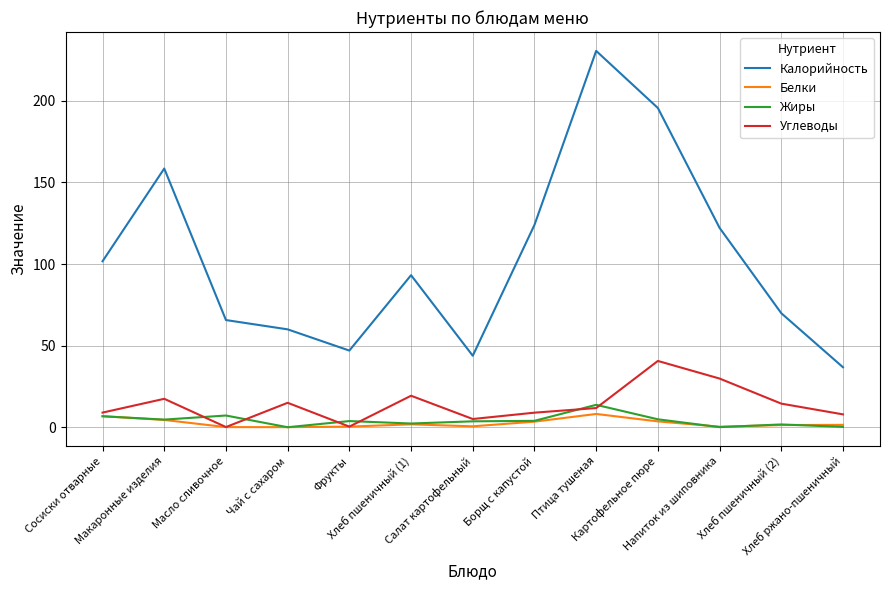

What is the difference between the maximum and minimum values in the Углеводы series?

40.5